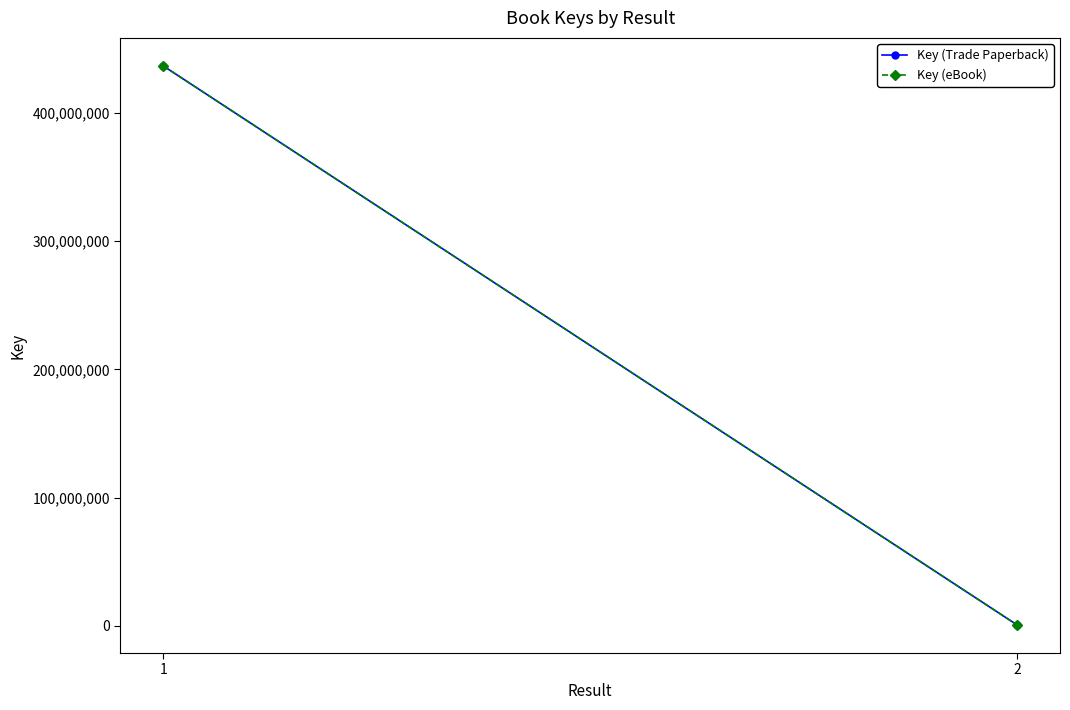

Count the Key (eBook) values in the range 652623 to 436682117.

2